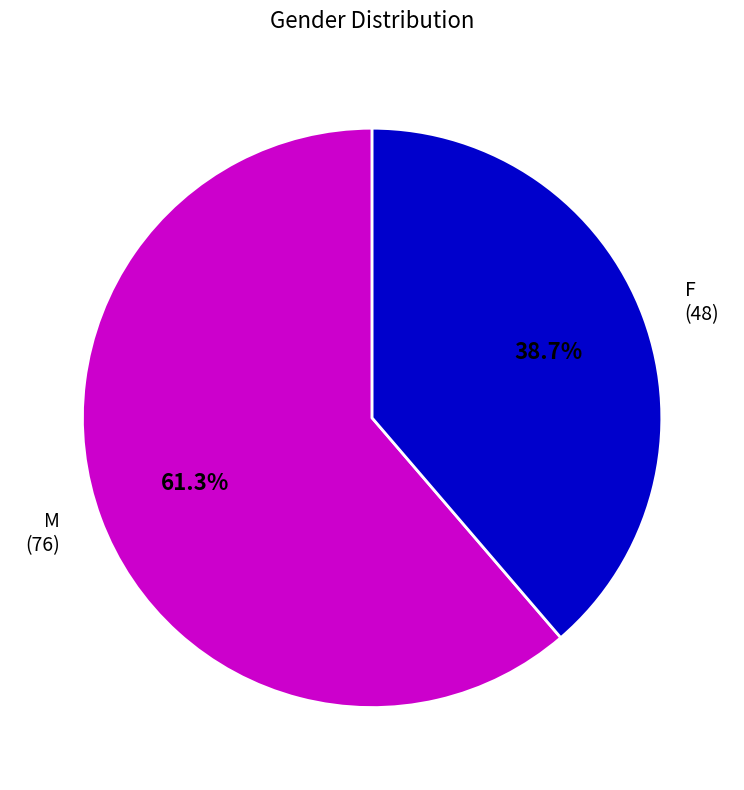

Is it true that F is 28% of the pie?

False